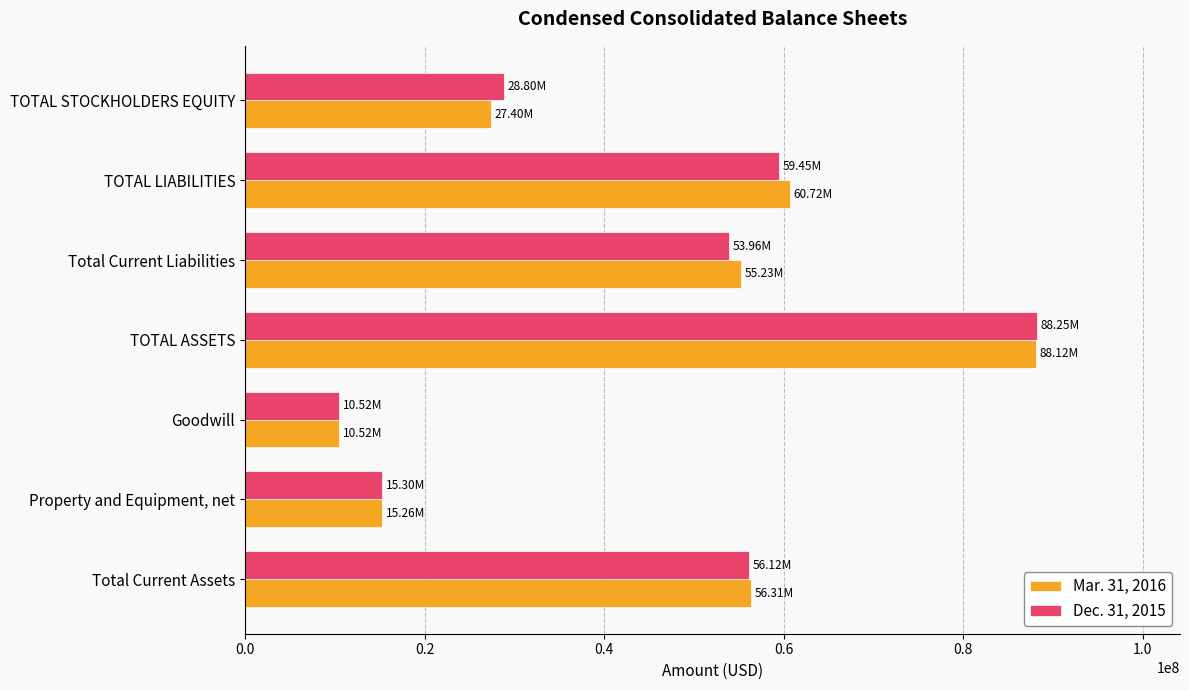

At which label is Mar. 31, 2016 closest to 49319000?

Total Current Liabilities